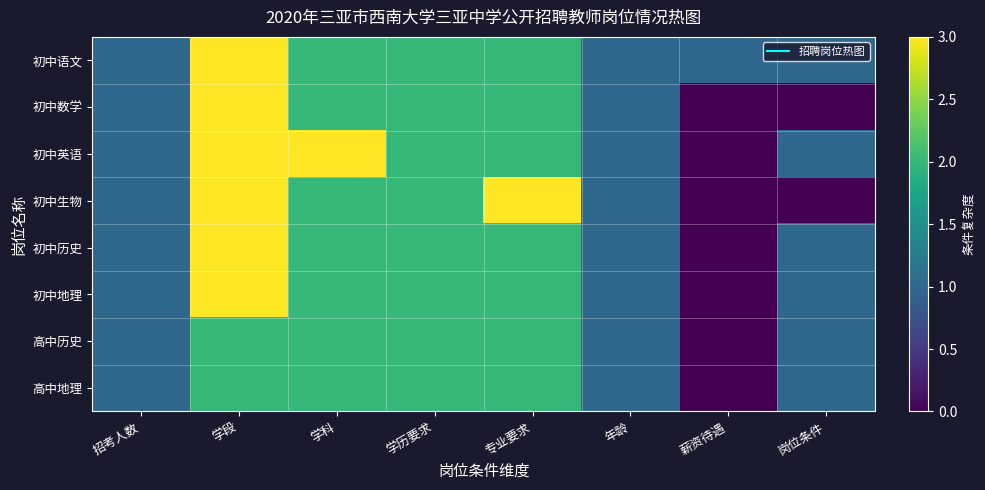

Reading right to left, extract all data points from this chart.

初中语文: 岗位条件=1	薪资待遇=1	年龄=1	专业要求=2	学历要求=2	学科=2	学段=3	招考人数=1
初中数学: 岗位条件=0	薪资待遇=0	年龄=1	专业要求=2	学历要求=2	学科=2	学段=3	招考人数=1
初中英语: 岗位条件=1	薪资待遇=0	年龄=1	专业要求=2	学历要求=2	学科=3	学段=3	招考人数=1
初中生物: 岗位条件=0	薪资待遇=0	年龄=1	专业要求=3	学历要求=2	学科=2	学段=3	招考人数=1
初中历史: 岗位条件=1	薪资待遇=0	年龄=1	专业要求=2	学历要求=2	学科=2	学段=3	招考人数=1
初中地理: 岗位条件=1	薪资待遇=0	年龄=1	专业要求=2	学历要求=2	学科=2	学段=3	招考人数=1
高中历史: 岗位条件=1	薪资待遇=0	年龄=1	专业要求=2	学历要求=2	学科=2	学段=2	招考人数=1
高中地理: 岗位条件=1	薪资待遇=0	年龄=1	专业要求=2	学历要求=2	学科=2	学段=2	招考人数=1